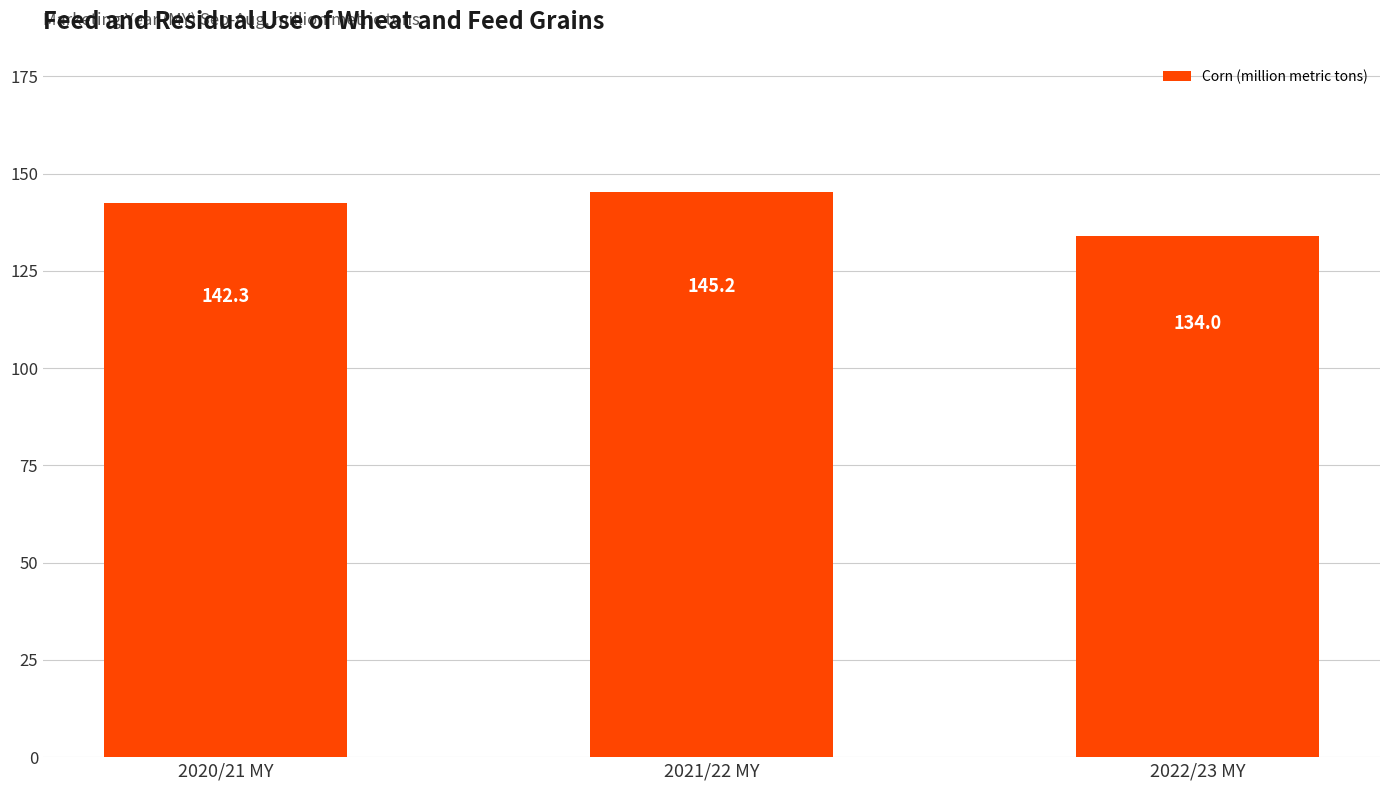

Reading right to left, extract all data points from this chart.

2022/23 MY=134.0	2021/22 MY=145.2	2020/21 MY=142.3